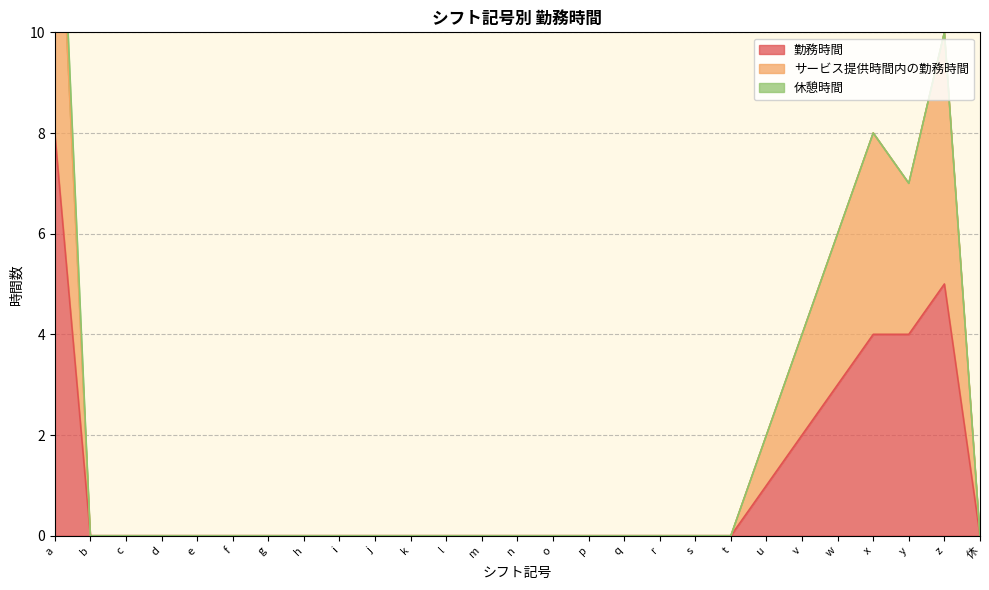

Between z and k, which is larger?

z